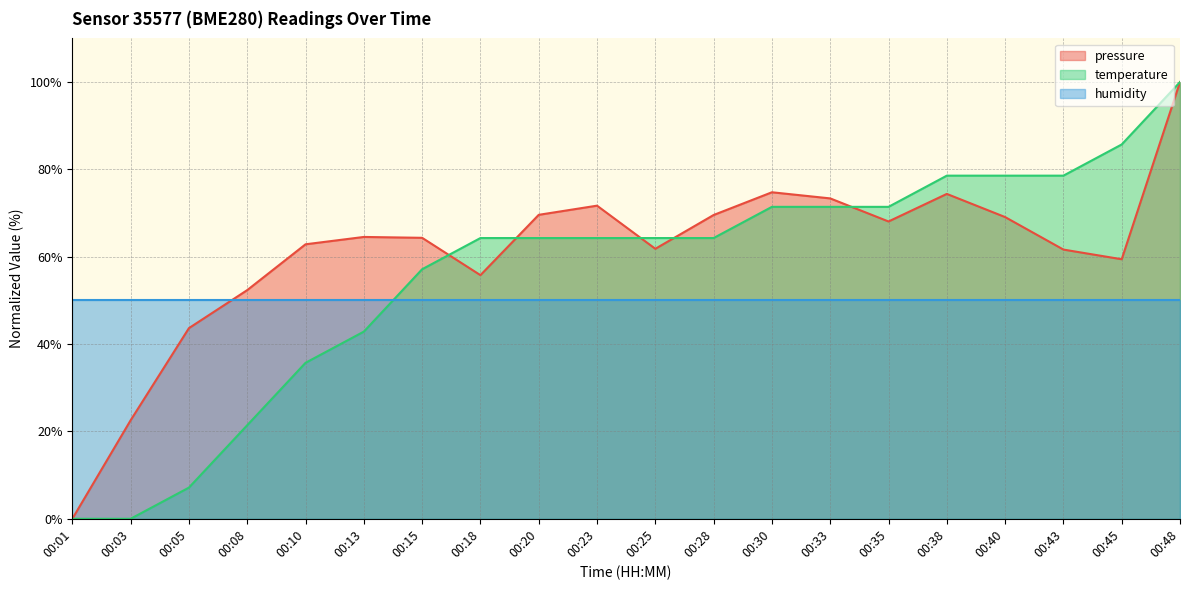

Which series has the largest range (max minus min)?

pressure